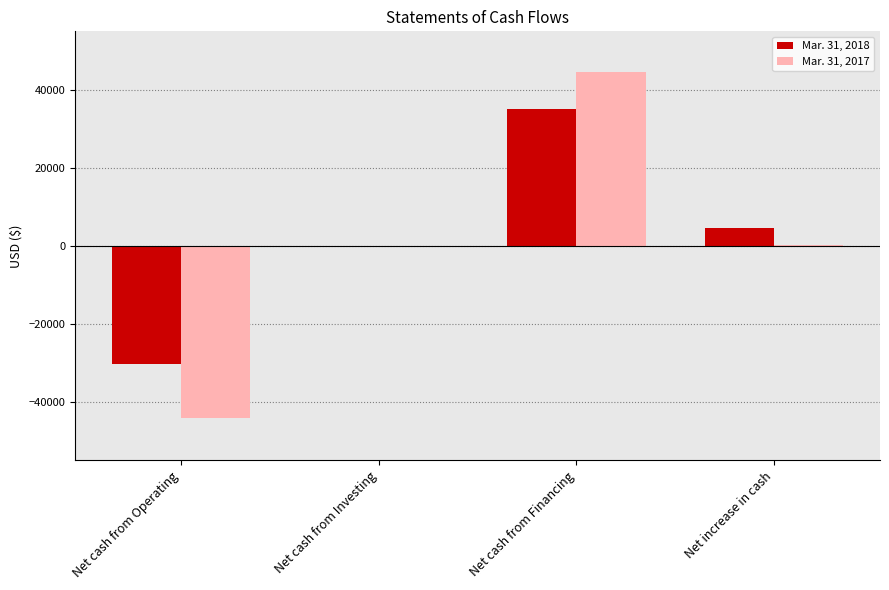

At which category does the chart reach its peak across all series?

Net cash from Financing